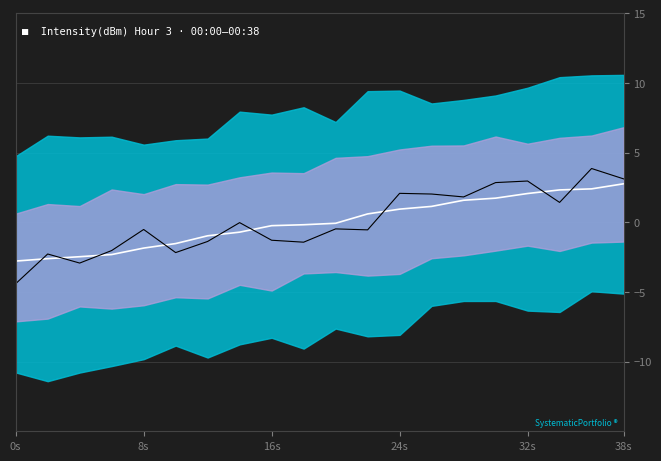

Does the chart have visible grid lines?

Yes